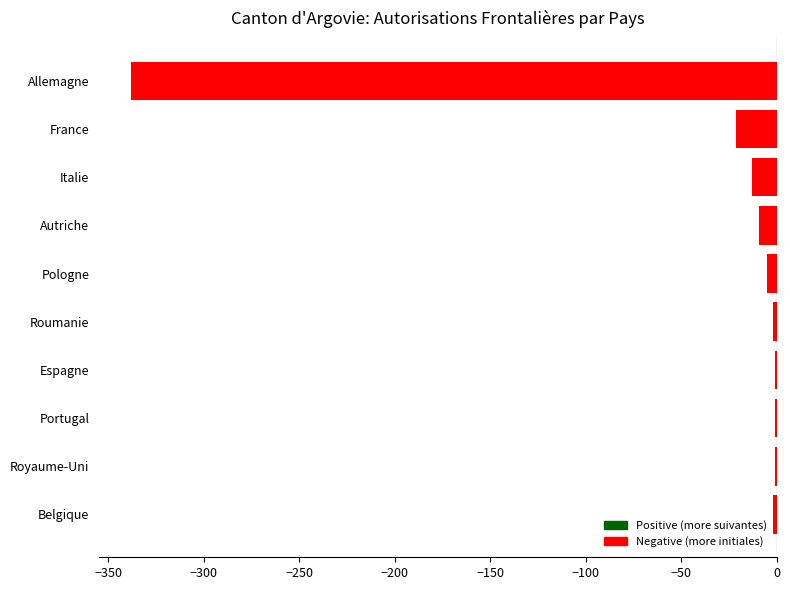

True or false: the data shows -21 at France.

True